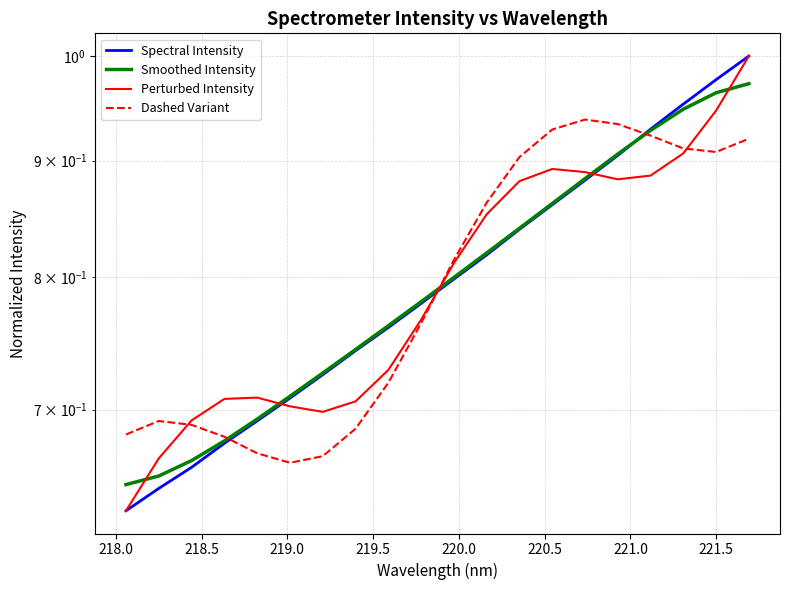

After their last crossing, which series has the higher values: Perturbed Intensity or Dashed Variant?

Perturbed Intensity